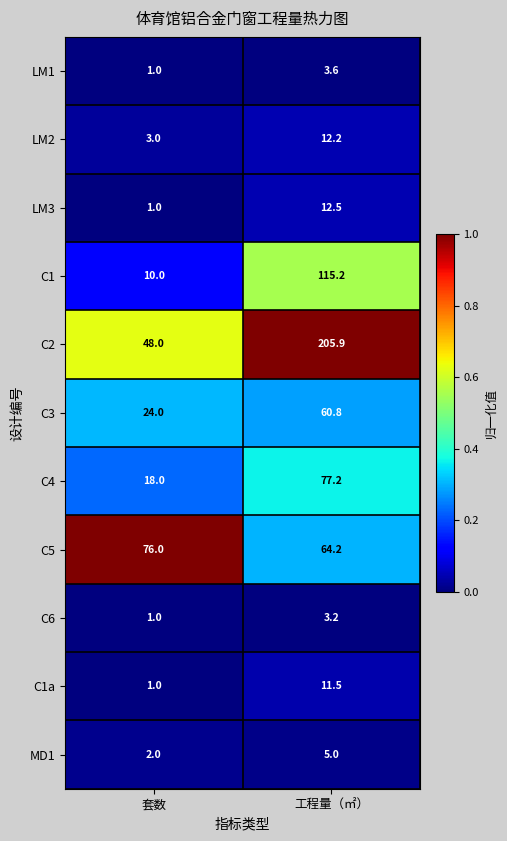

The value of LM2 at 套数 is 4.2. True or false?

False